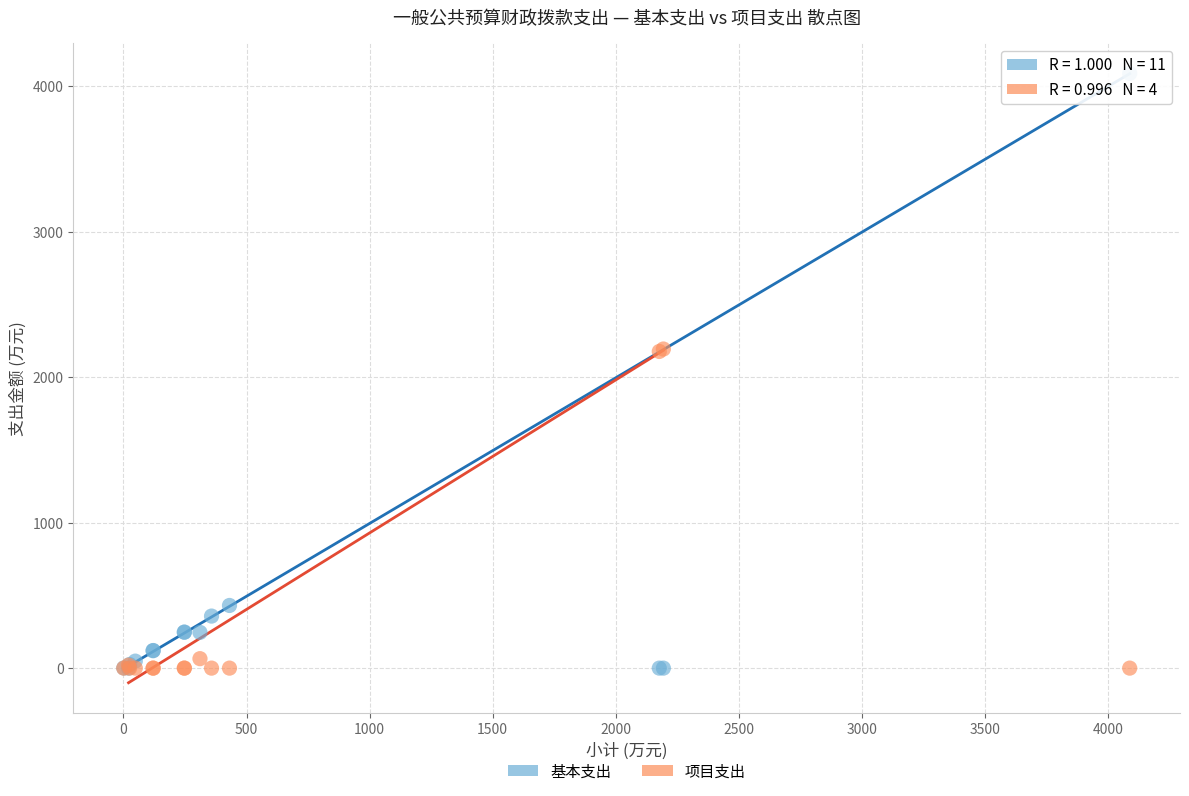

Which series has the widest spread of Y values?

基本支出